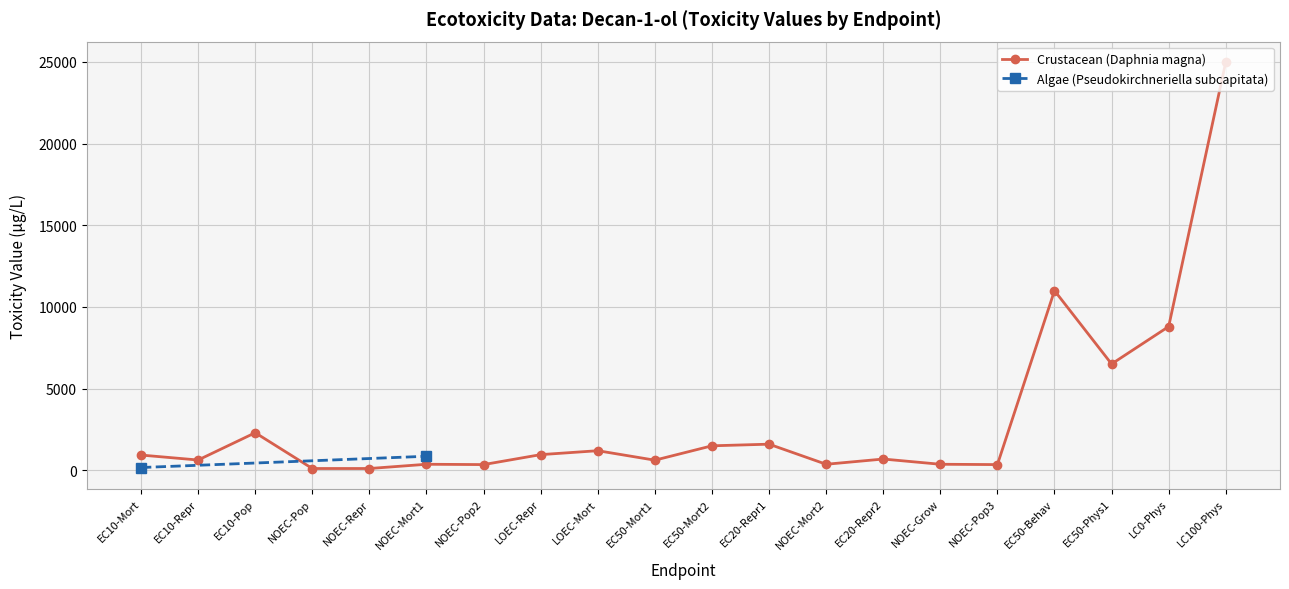

Which has a higher value, EC10-Repr or EC50-Mort2?

EC50-Mort2